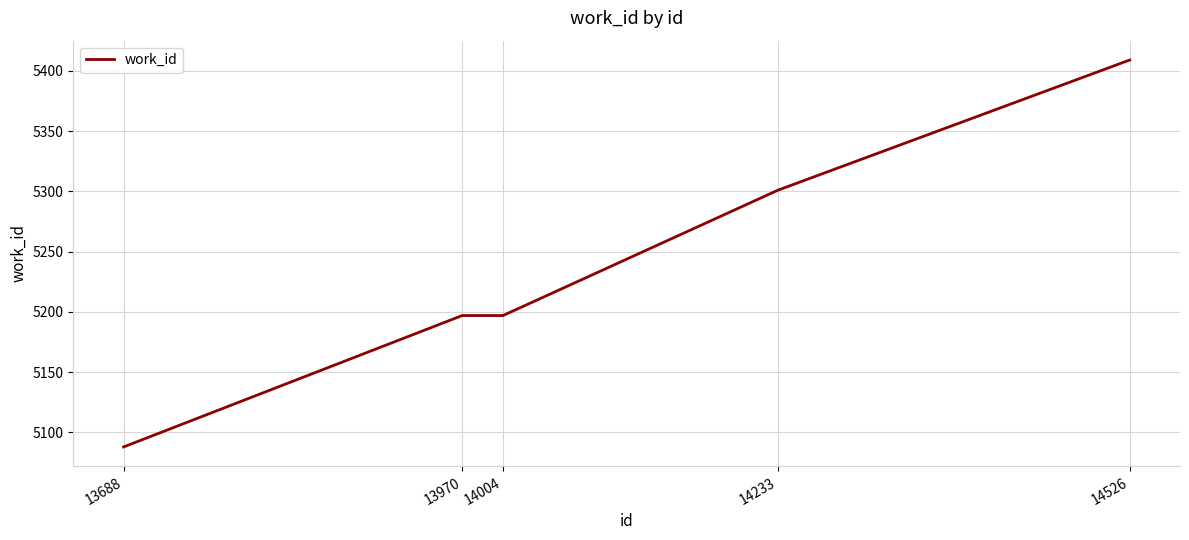

The value at 14004 is 5197. True or false?

True